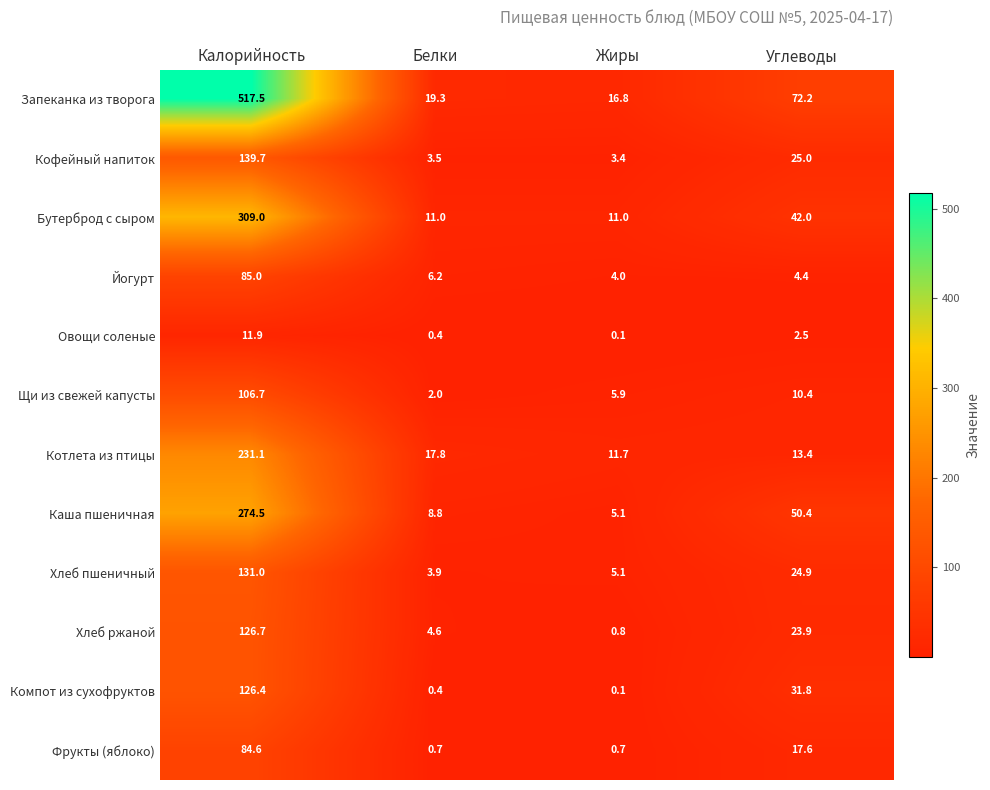

What is the sum of the Кофейный напиток values at Белки and Углеводы?

28.5